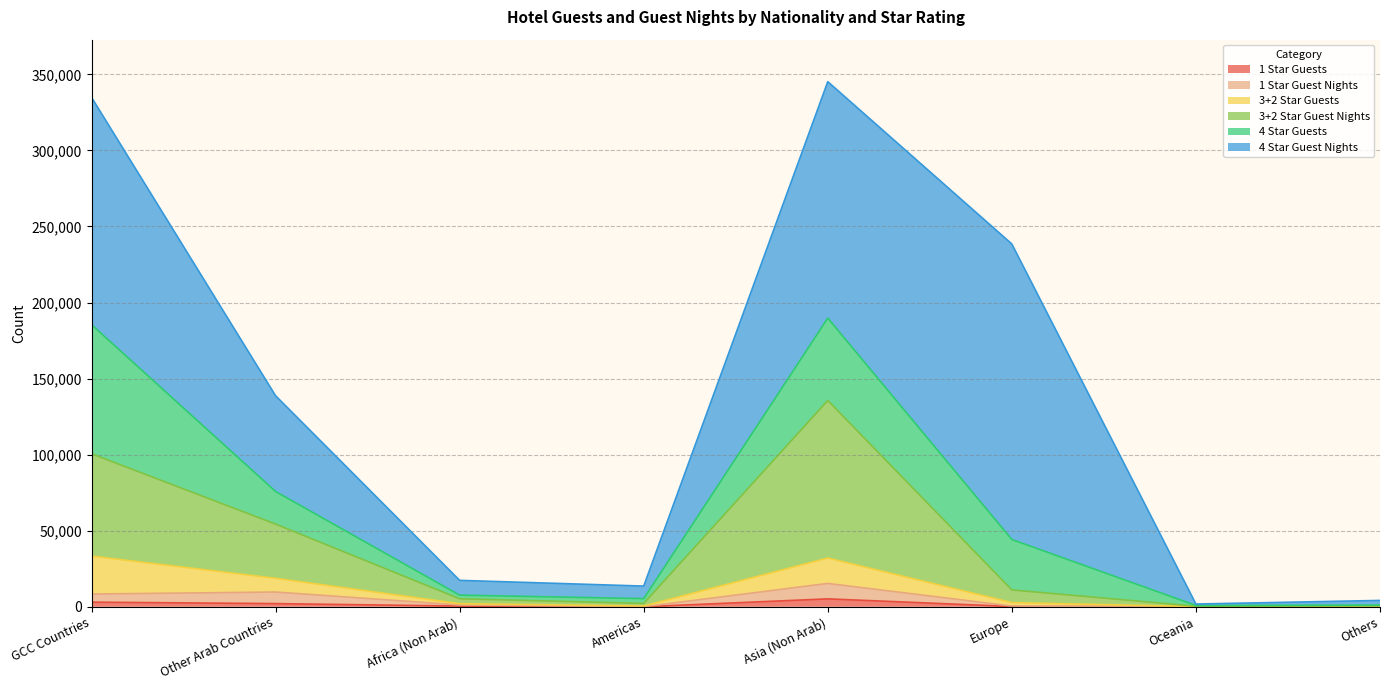

Does the chart have visible grid lines?

Yes